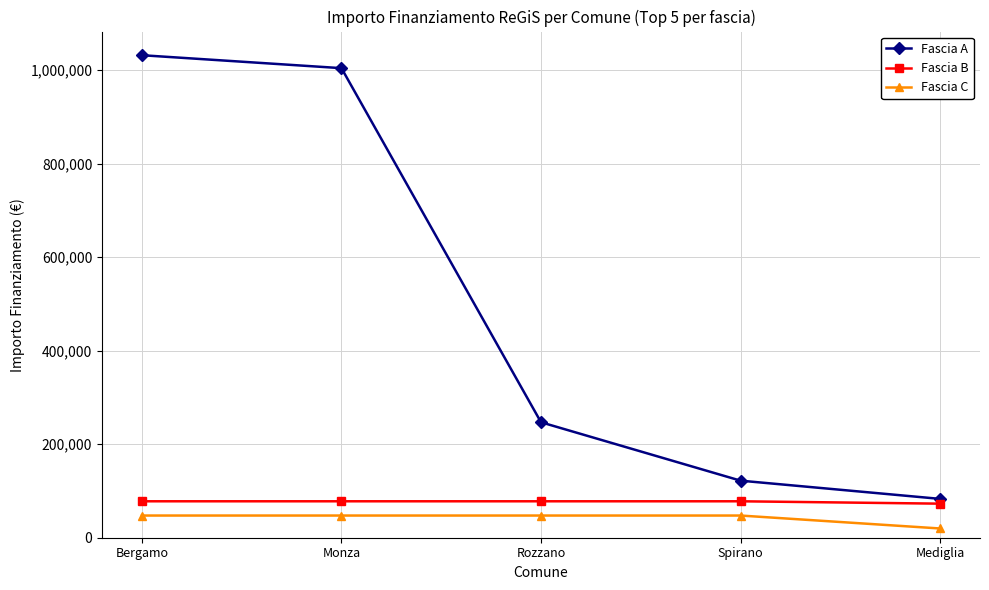

What is the label of the 4th point from the left?

Spirano